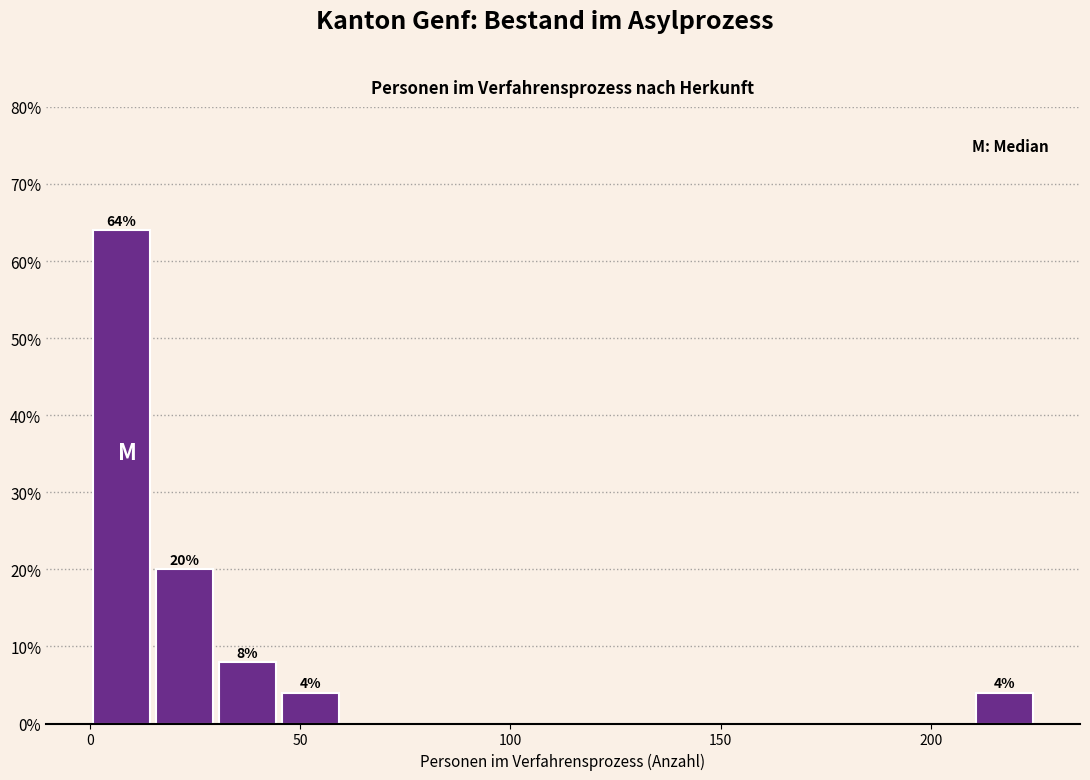

Around what value on the x-axis is the tallest bar? Give the approximate position of its centre, as read against the axis.

10